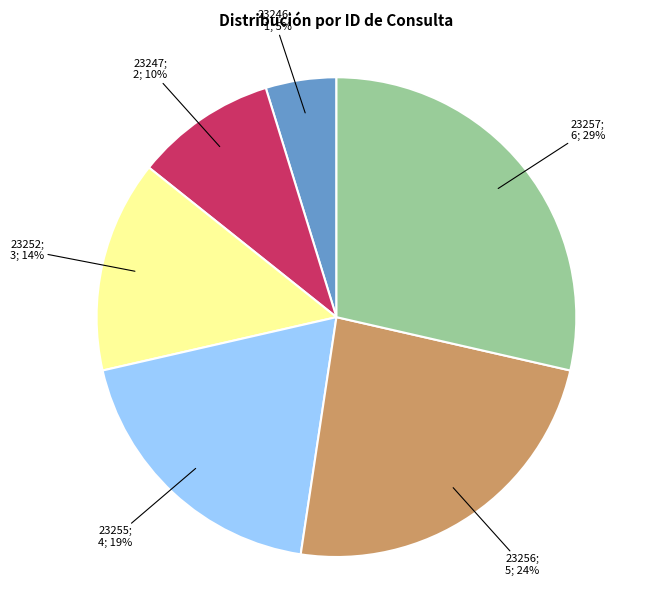

Is there a majority slice in this chart?

No